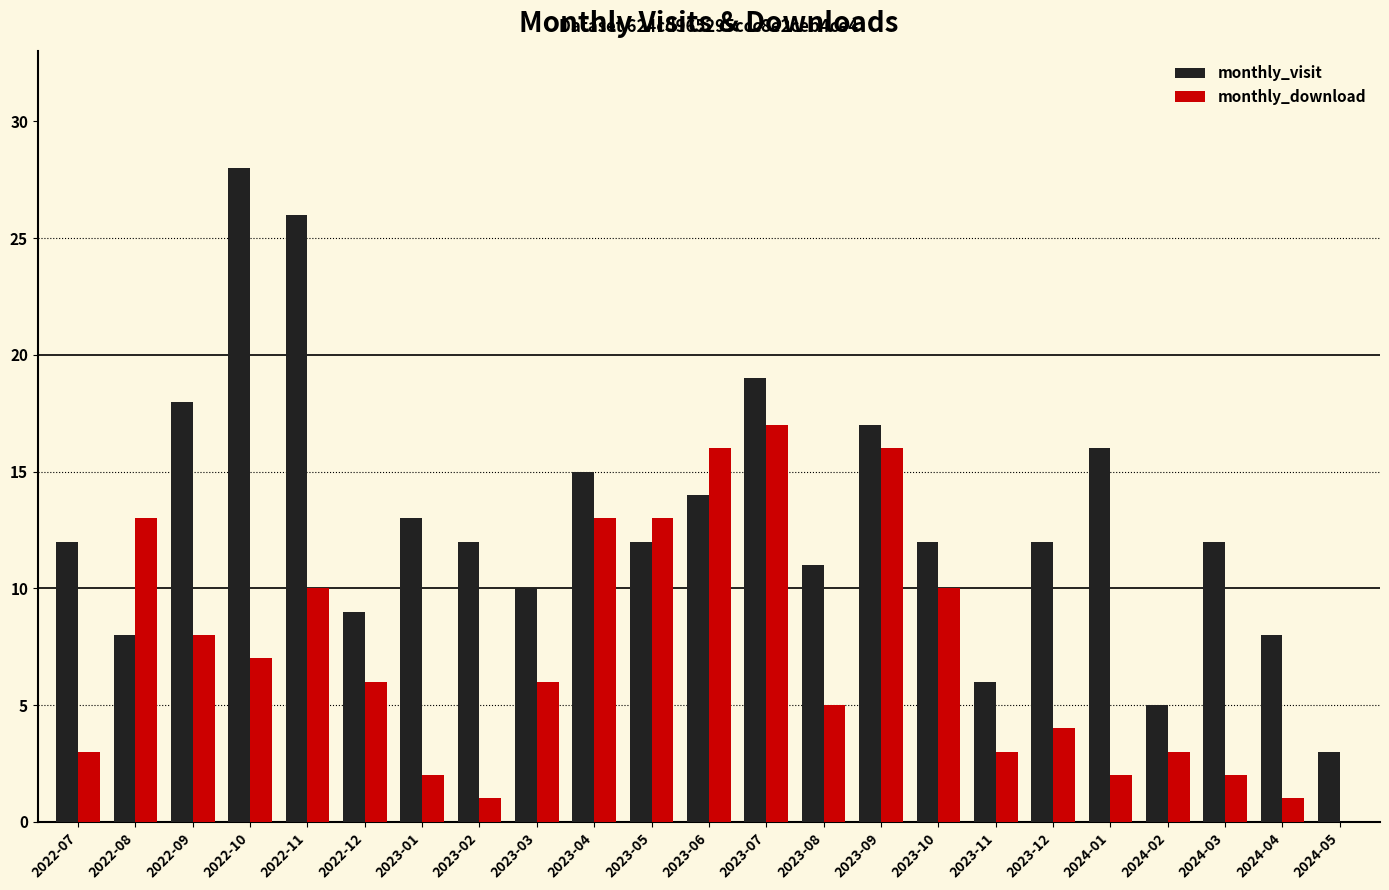

Which series has the largest total across all categories?

monthly_visit